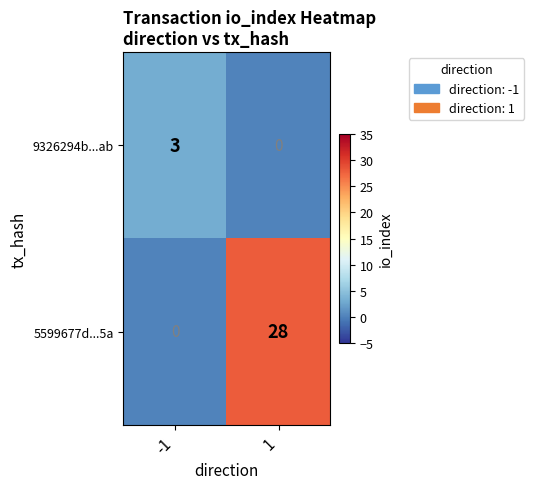

Reading left to right, what are all the values shown in this chart?

9326294b...ab: -1=3	1=0
5599677d...5a: -1=0	1=28